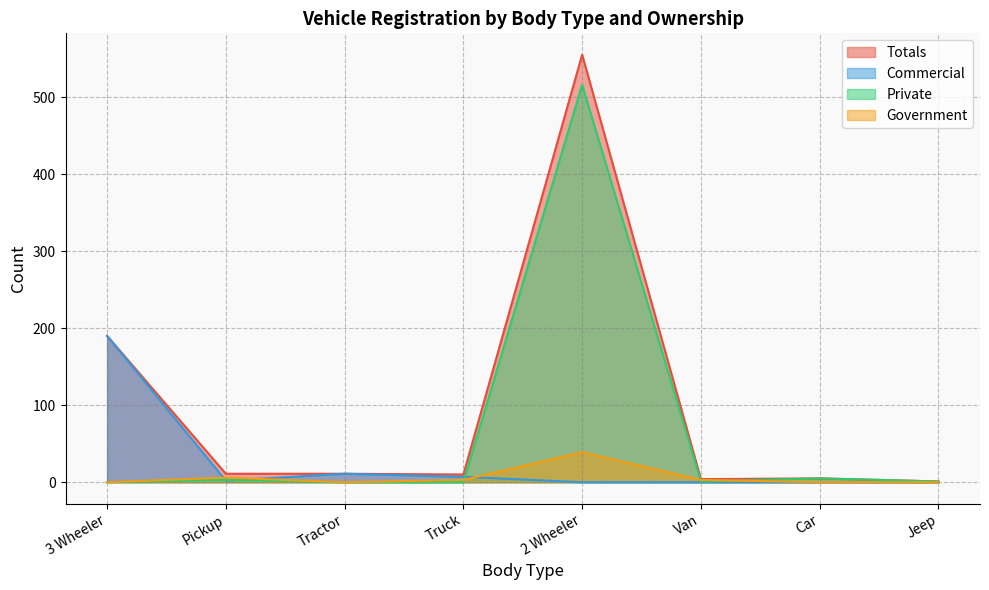

Between Van and Pickup, which is larger?

Pickup